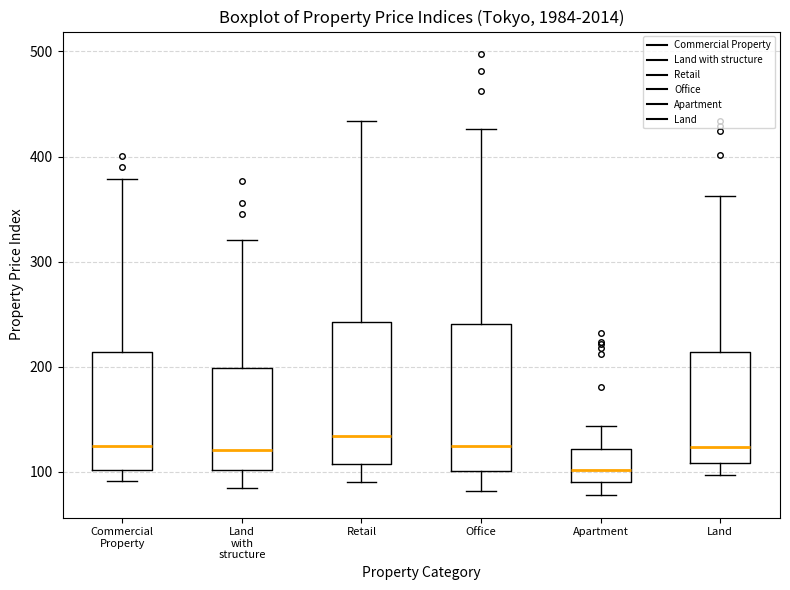

Which box has the lowest median line?

Apartment